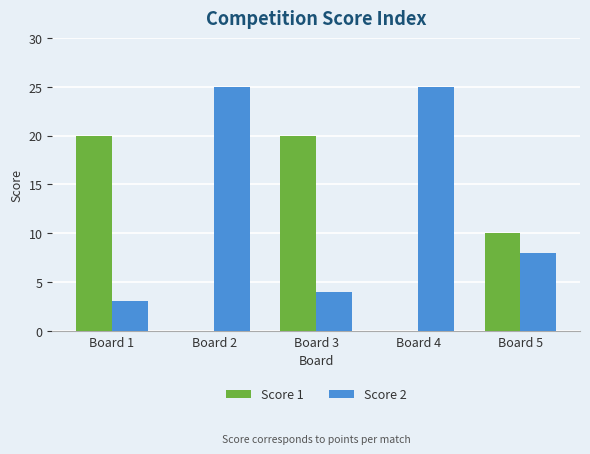

Which series has the largest total across all categories?

Score 2